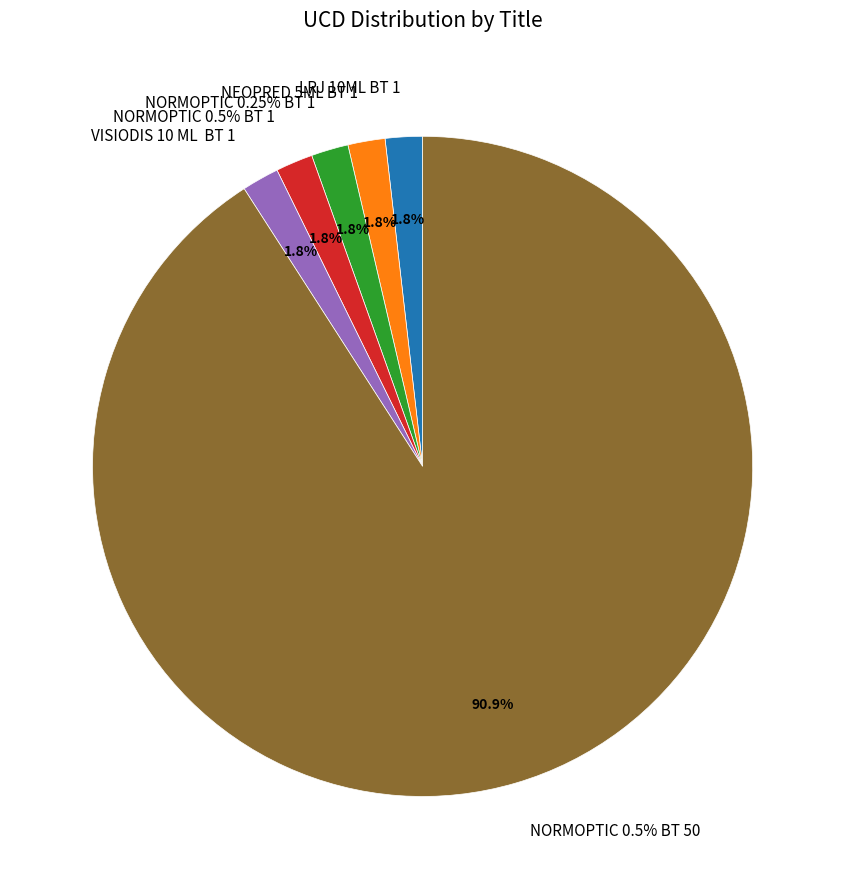

What percentage is the VISIODIS 10 ML  BT 1 slice, to the nearest percent?

2%